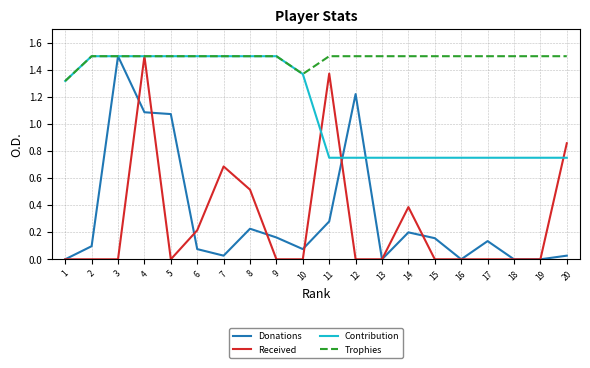

What is the maximum value shown in the chart?

1.5